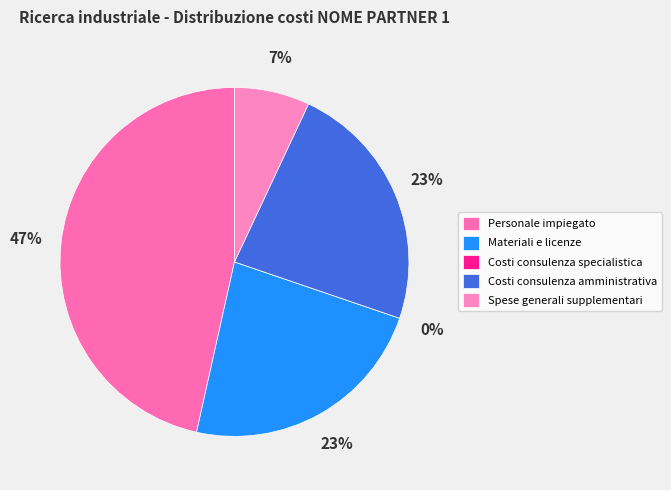

Count the number of slices in the pie.

5